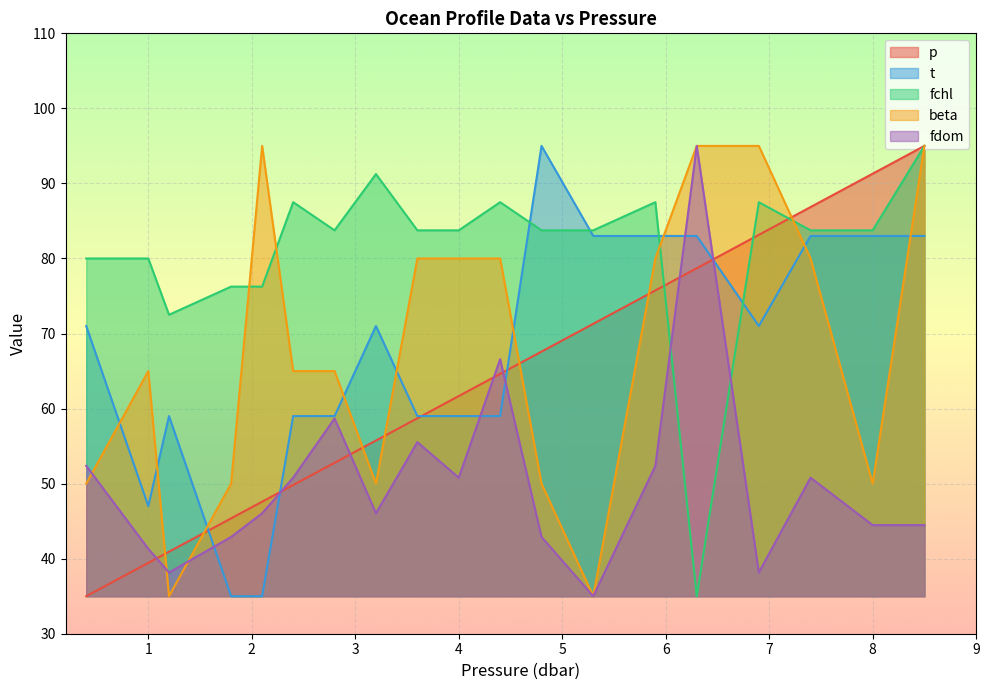

How many data points in beta are above 65?

9